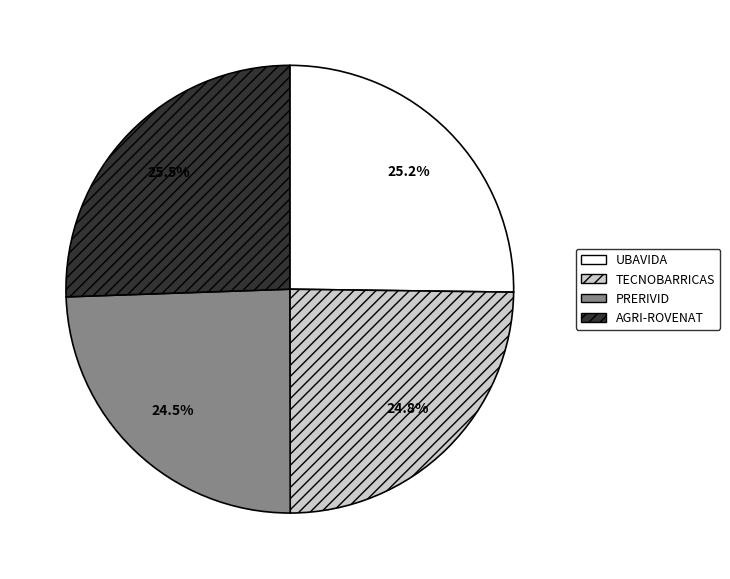

Combined, what portion of the pie is PRERIVID and UBAVIDA?

49.7%